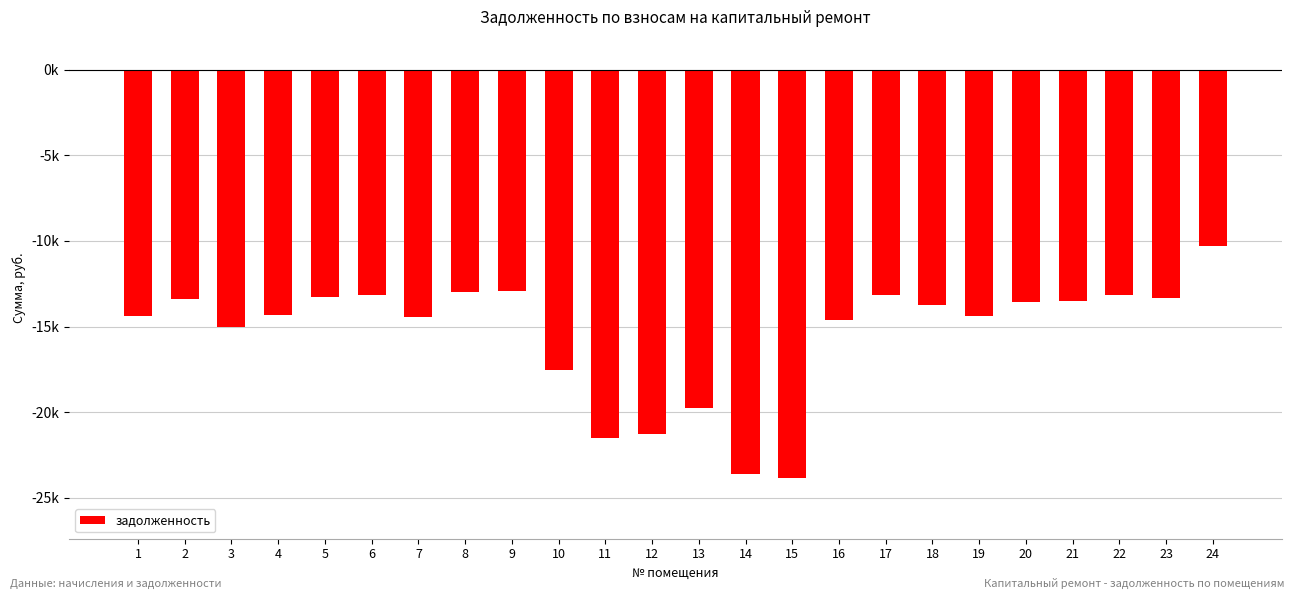

Are the bars horizontal?

No